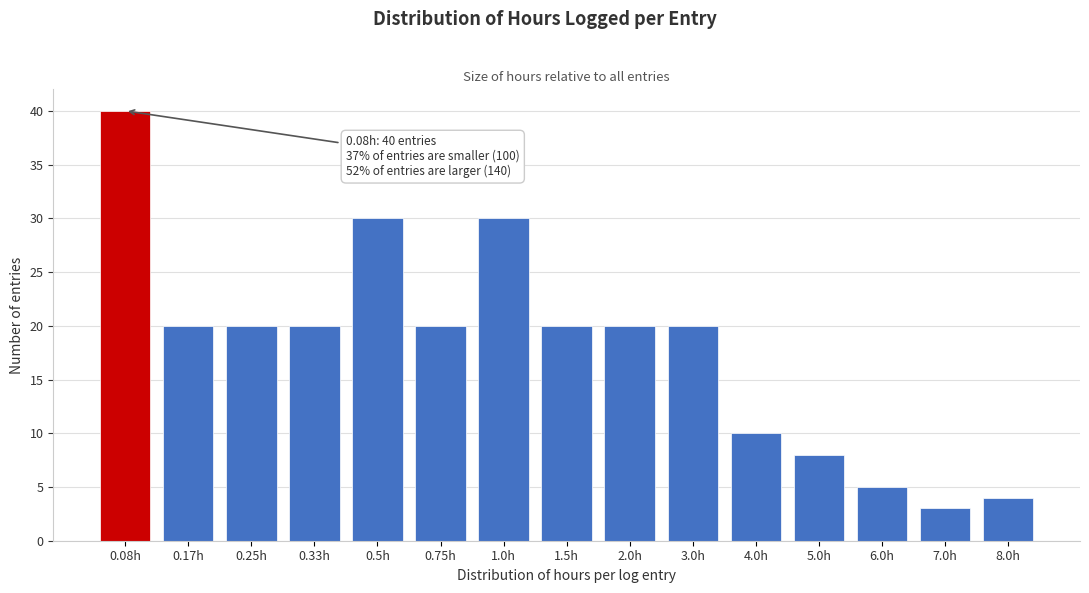

Reading right to left, what are all the values shown in this chart?

8.0h=4	7.0h=3	6.0h=5	5.0h=8	4.0h=10	3.0h=20	2.0h=20	1.5h=20	1.0h=30	0.75h=20	0.5h=30	0.33h=20	0.25h=20	0.17h=20	0.08h=40